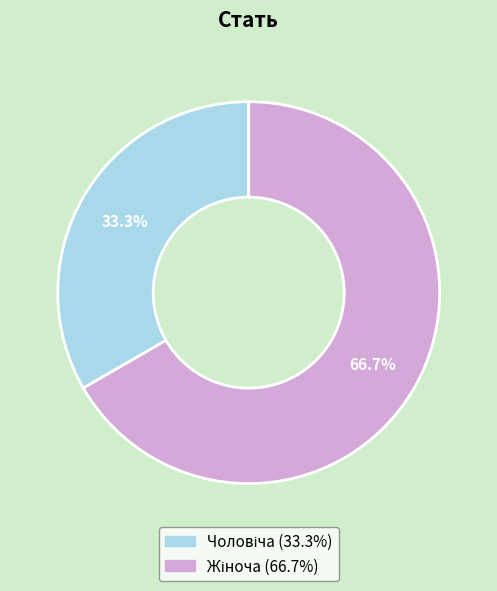

Does any single category account for the majority?

Yes